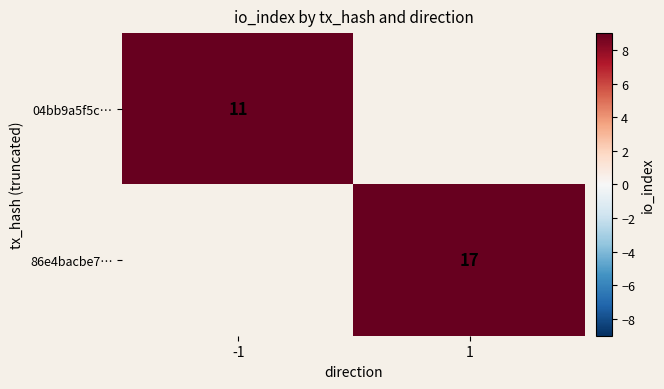

At how many categories does at least one series exceed 15?

1